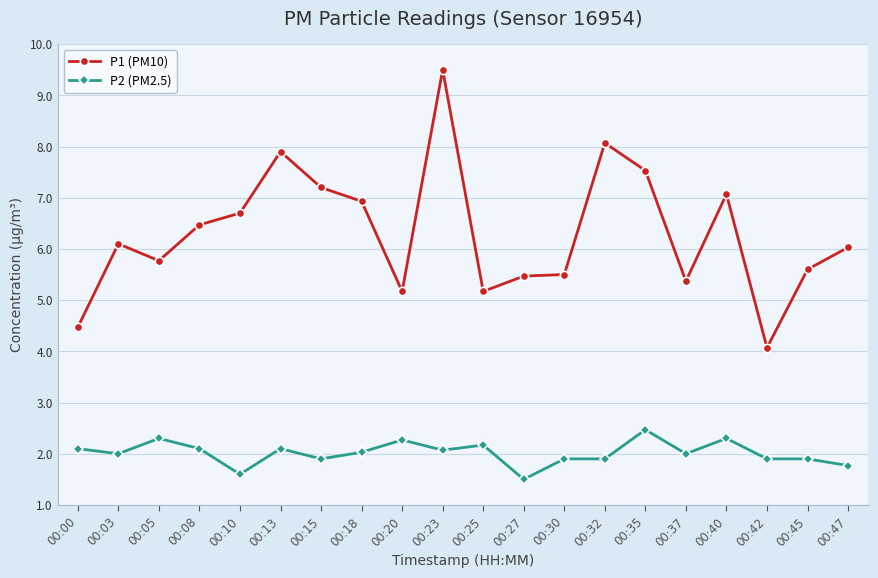

At which category does P2 (PM2.5) reach its first local peak?

00:05